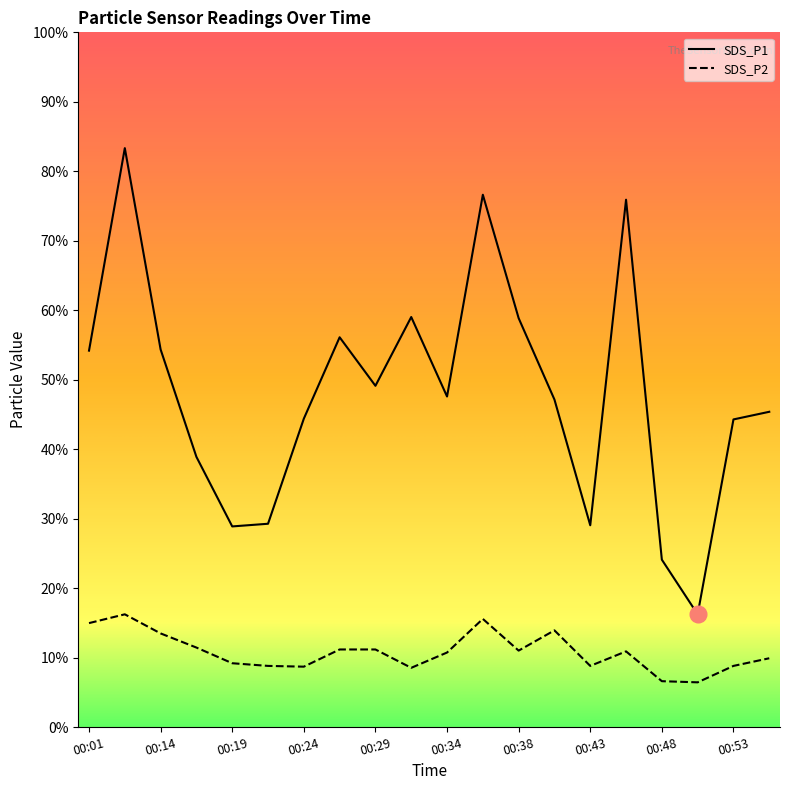

List the series in order of their overall mean, lowest first.

SDS_P2, SDS_P1